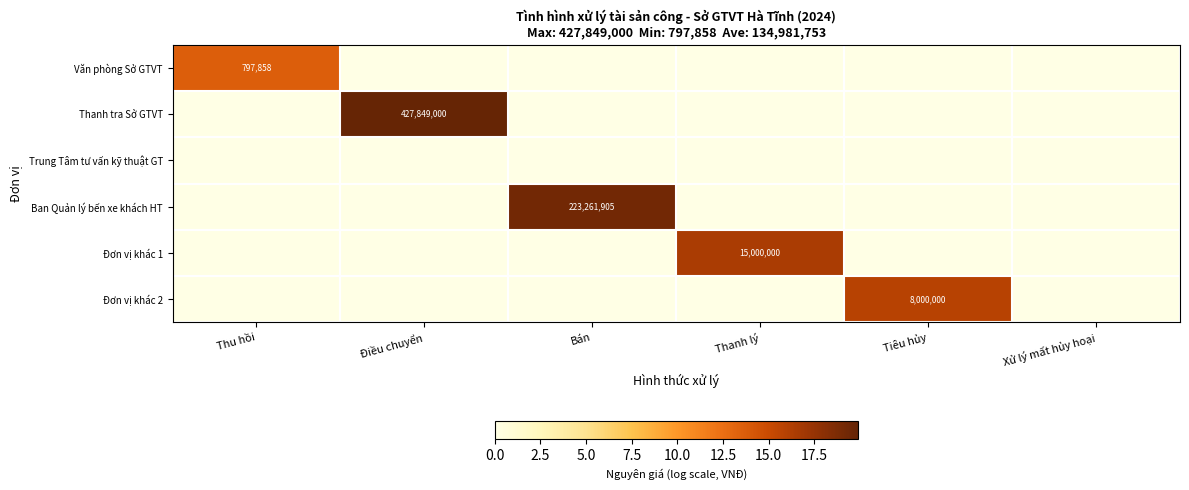

The value of Ban Quản lý bến xe khách HT at Bán is 9.3. True or false?

False